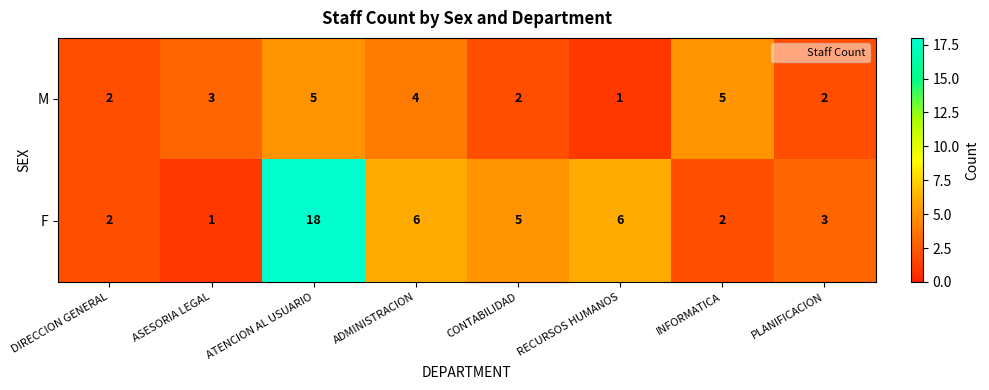

What is the difference between the maximum and second lowest values in the M series?

3